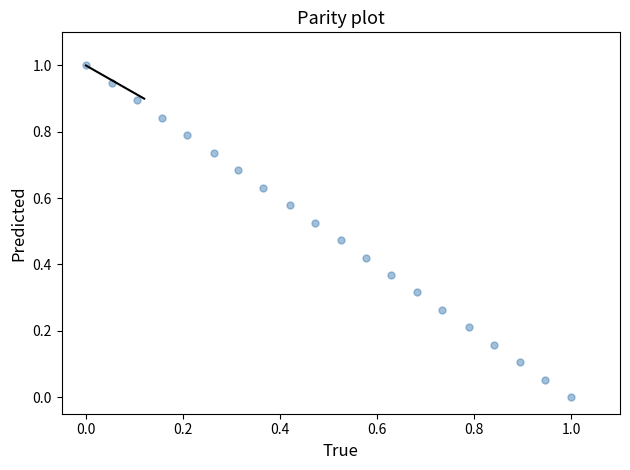

What is the range of X values (max minus min)?

1.0